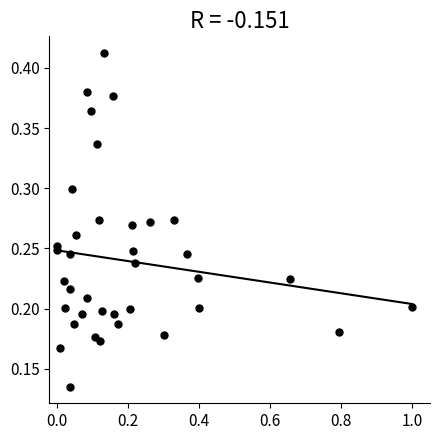

What is the range of X values (max minus min)?

1.0